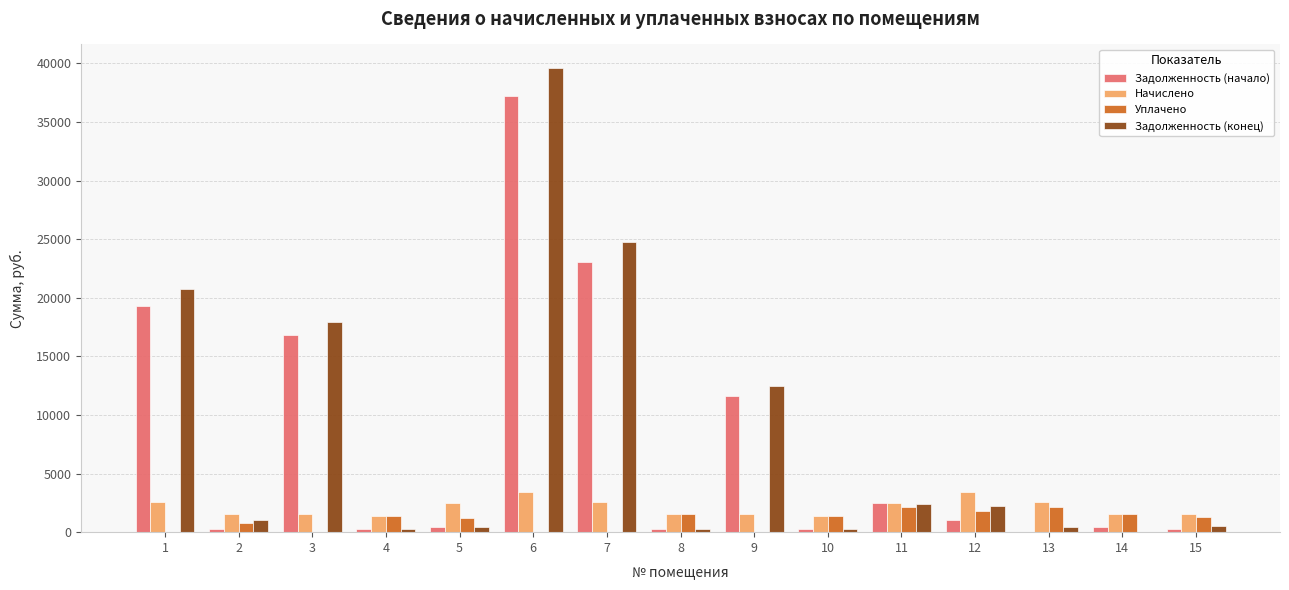

What are all the series names shown in the legend?

Задолженность (начало), Начислено, Уплачено, Задолженность (конец)